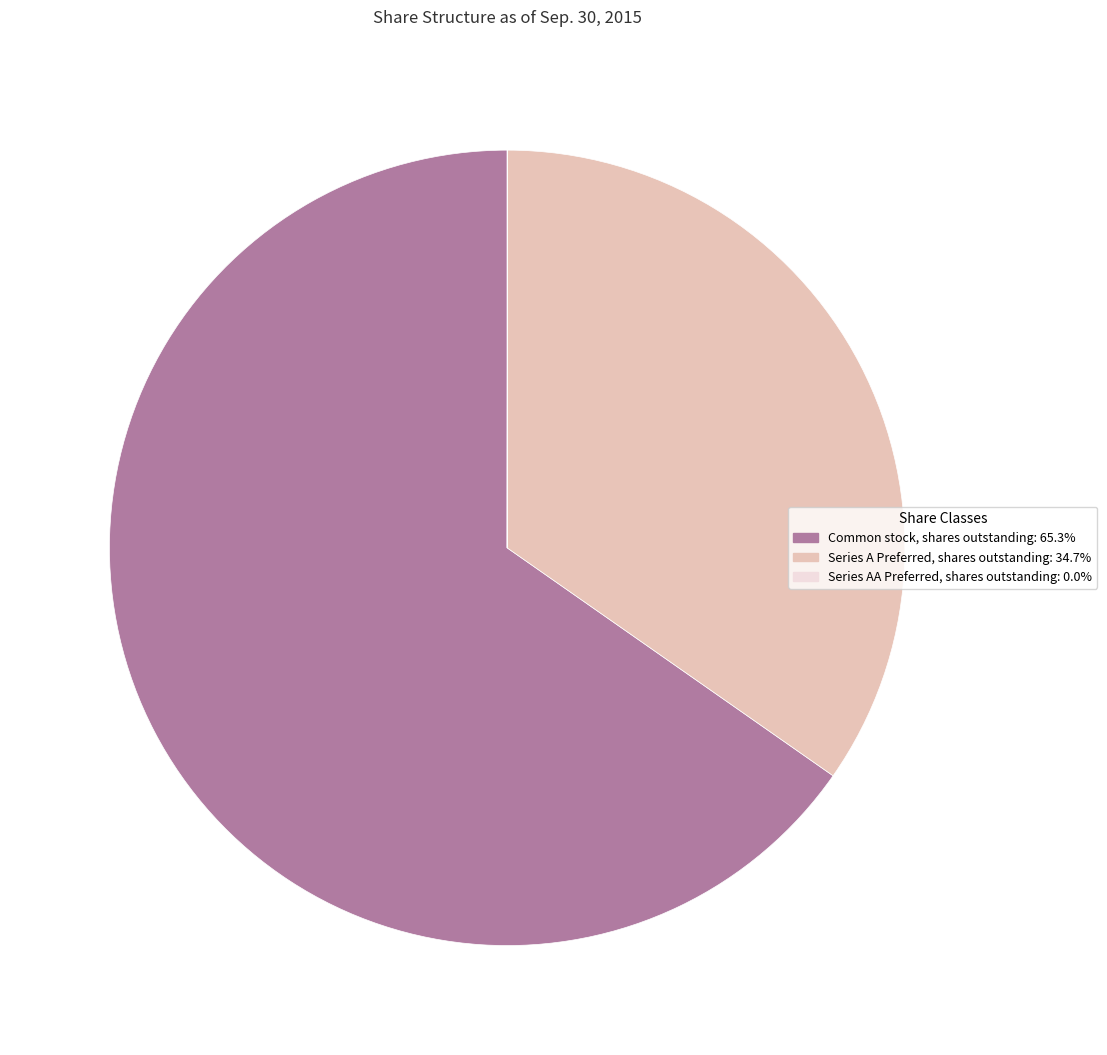

Rank the categories by value from lowest to highest.

Series AA Preferred stock, shares outstanding, Series A Preferred stock, shares outstanding, Common stock, shares outstanding